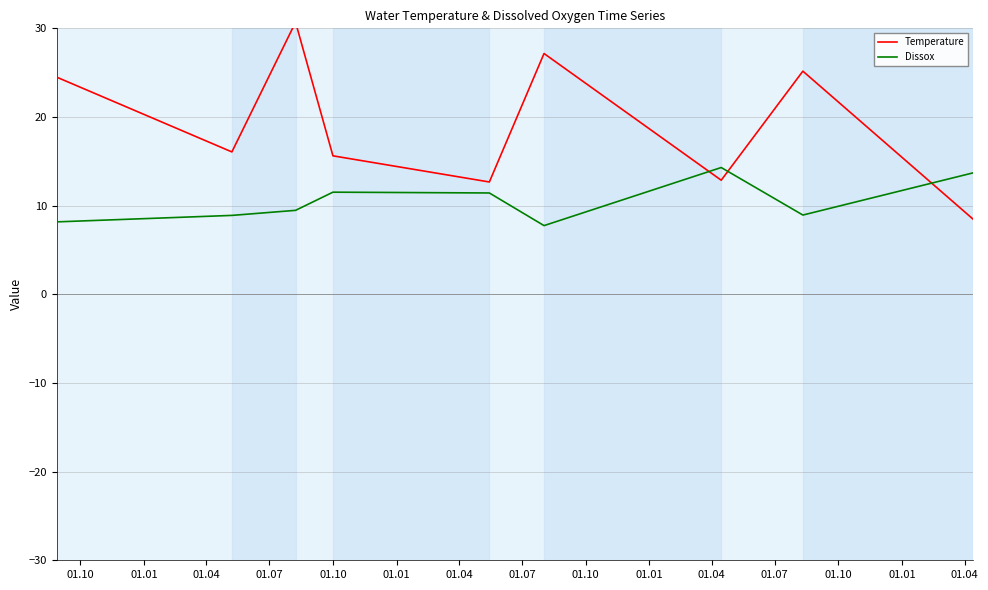

What is the label of the 7th point from the left?

01.04